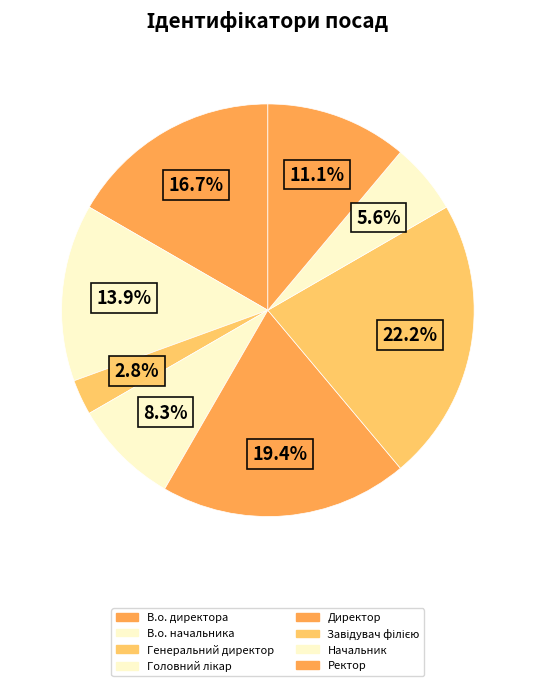

What is the ratio of the value at В.о. начальника to the value at Директор?

0.7